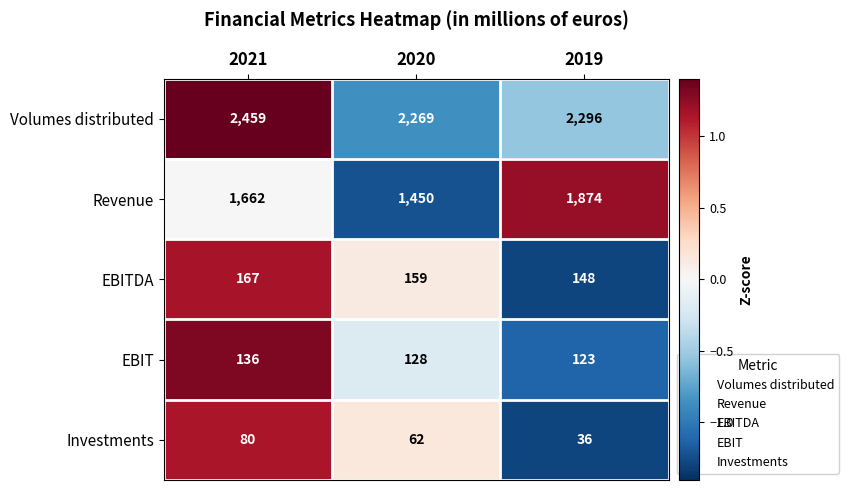

Reading right to left, list all the values displayed in this chart.

Volumes distributed: 2296	2269	2459
Revenue: 1874	1450	1662
EBITDA: 148	159	167
EBIT: 123	128	136
Investments: 36	62	80